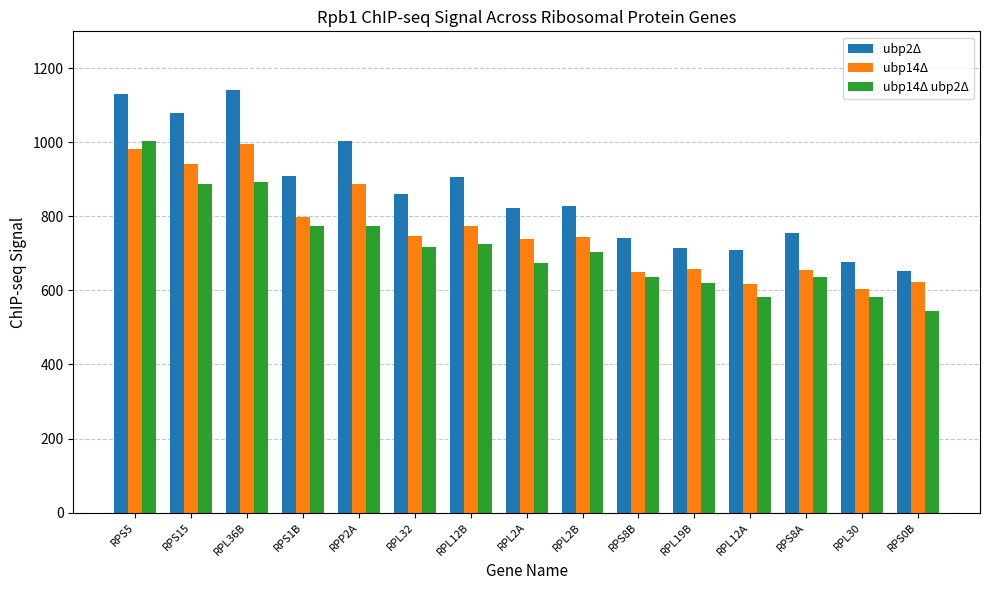

Which series has the largest total across all categories?

ubp2Δ